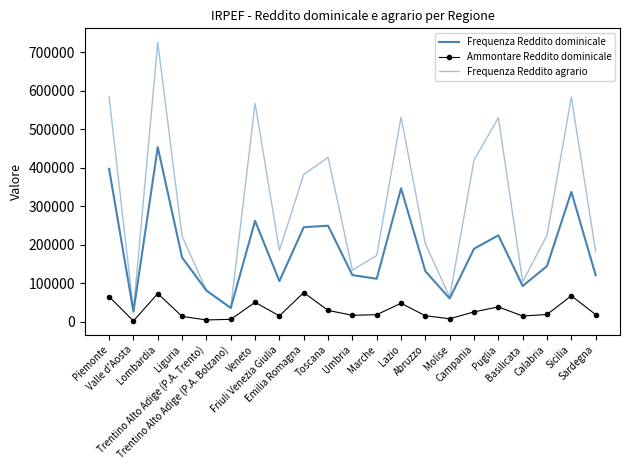

At which category is the sum across all series the highest?

Lombardia